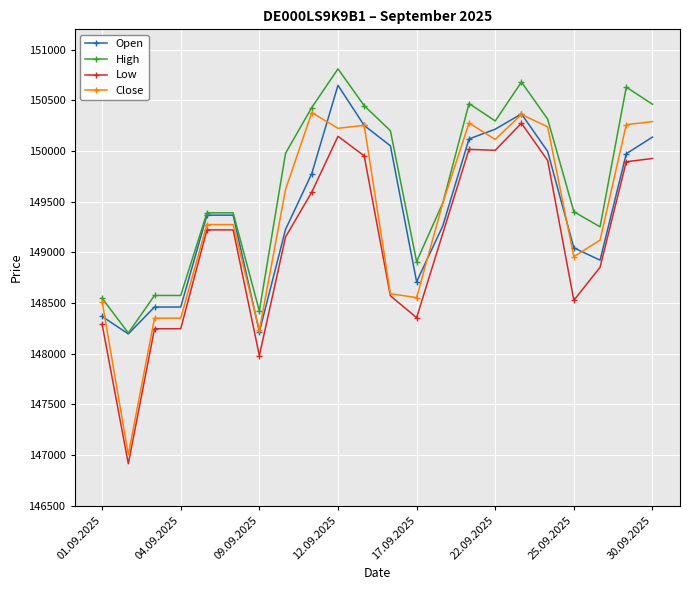

True or false: Low has more than 0 points higher than both neighbors.

True